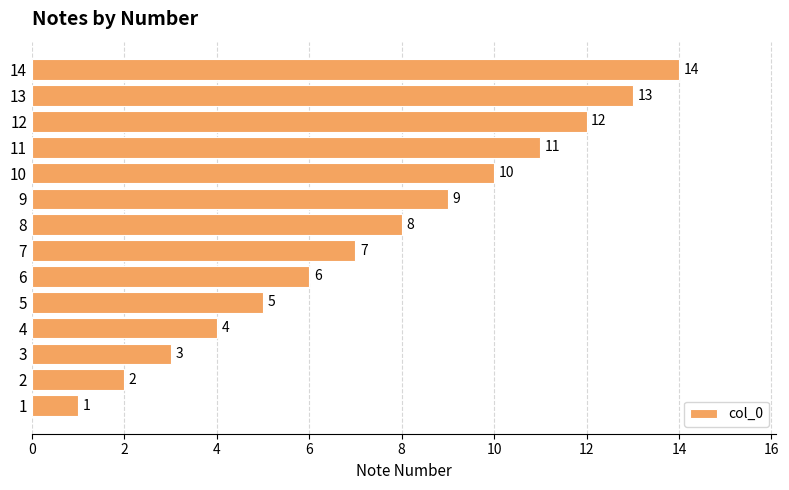

What is the sum of all values?

105